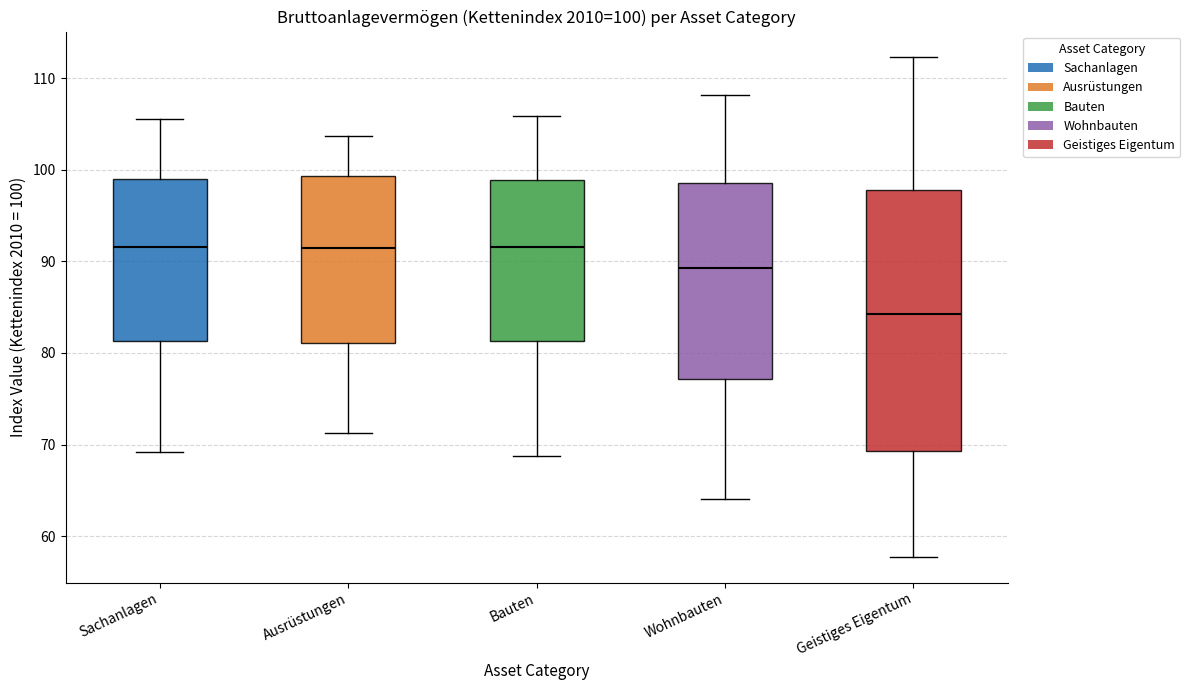

Which box has the lowest median line?

Geistiges Eigentum